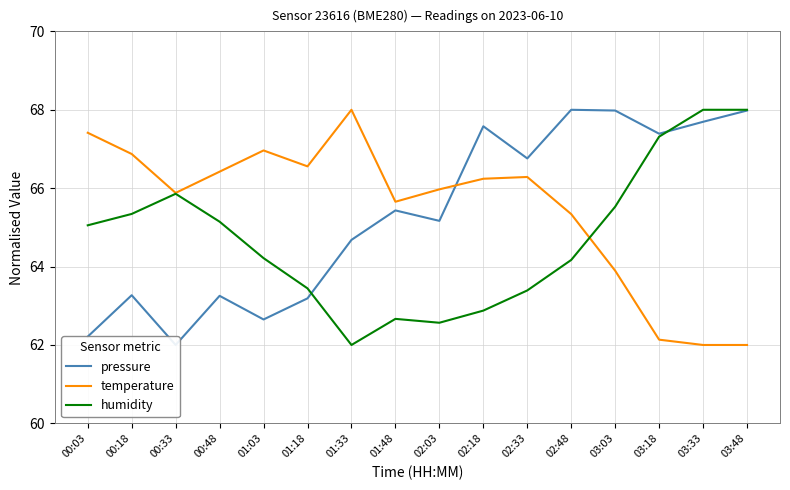

What is the minimum value for temperature?

62.0